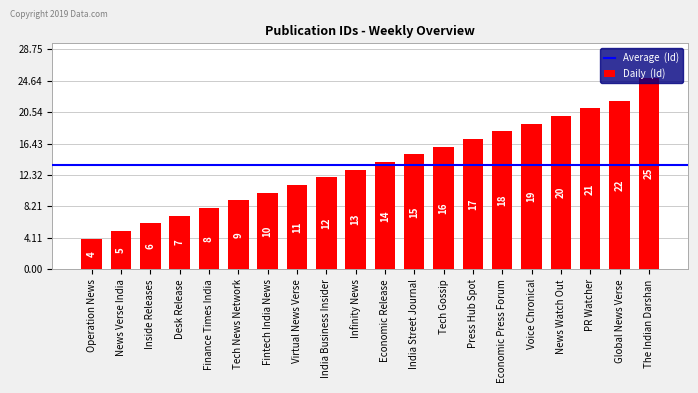

Which label corresponds to the largest value in the chart?

The Indian Darshan